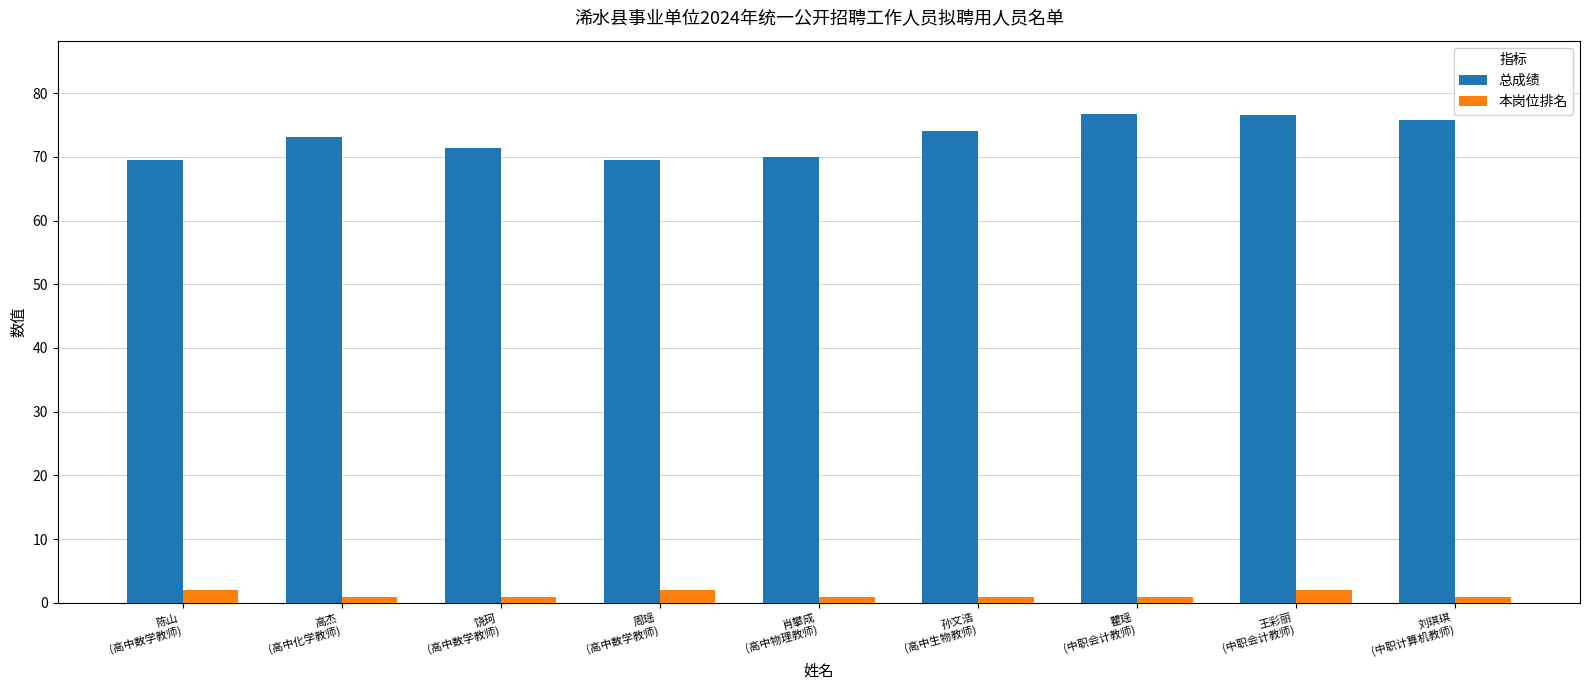

The value of 总成绩 at 周瑶
(高中数学教师) is 34.7. True or false?

False